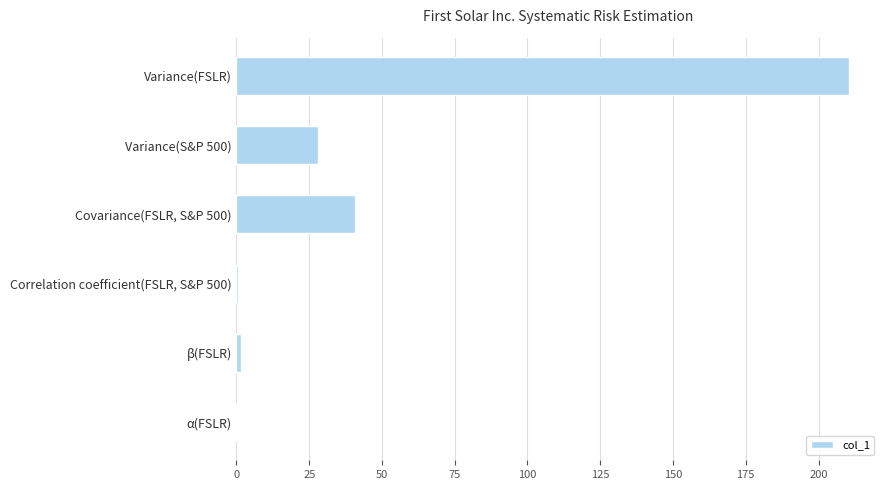

What is the change in value from Variance(FSLR) to Variance(S&P 500)?

-182.4